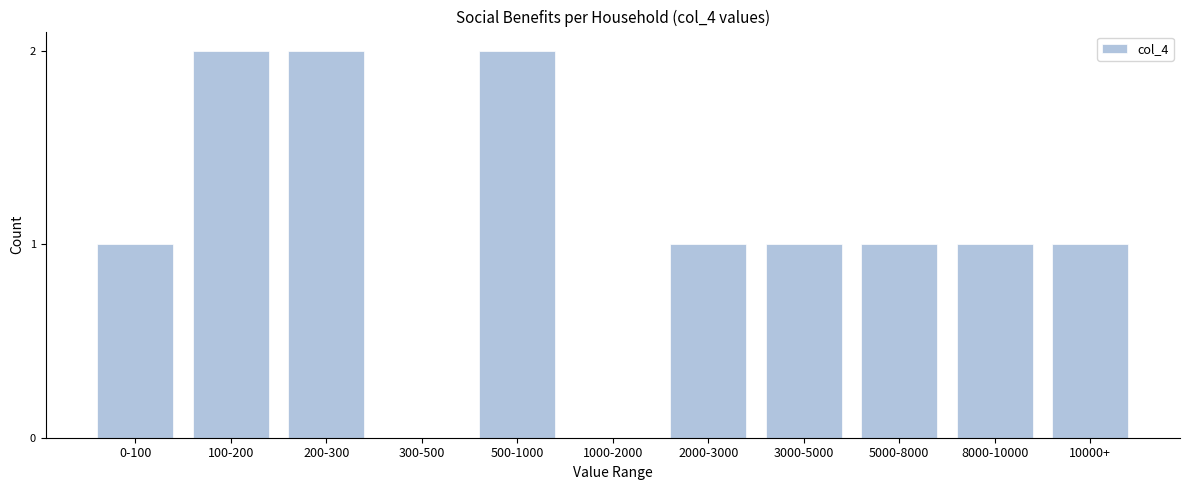

Reading left to right, list all the values displayed in this chart.

0-100=1	100-200=2	200-300=2	300-500=0	500-1000=2	1000-2000=0	2000-3000=1	3000-5000=1	5000-8000=1	8000-10000=1	10000+=1